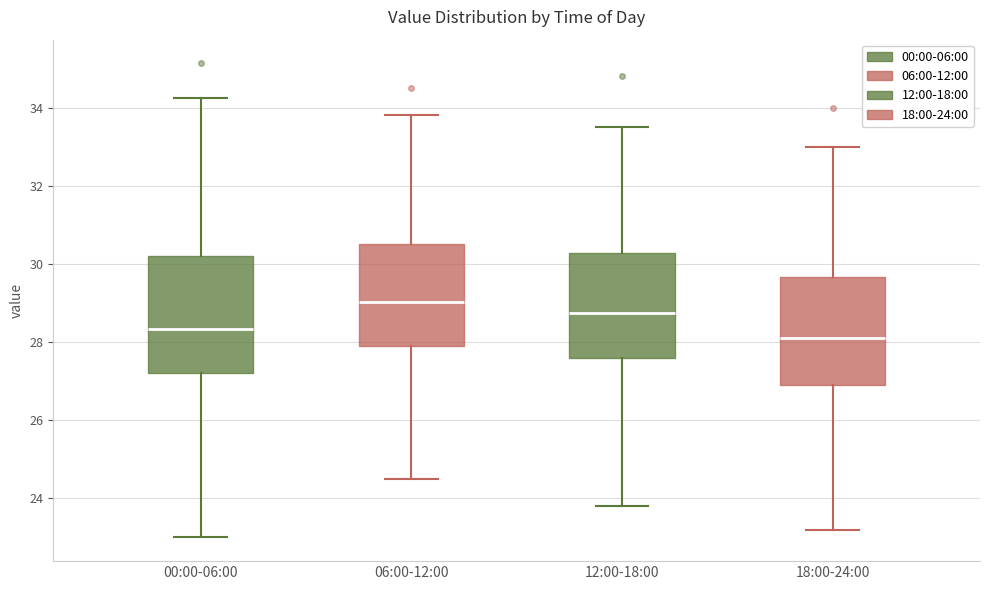

Reading left to right, read every box against the y-axis: the position of its median line, the range the box covers, and the ends of its whiskers. The values are not printed on the chart, so give them approximately, as read against the axis.

00:00-06:00: median 28.4, box 27.2 to 30.2, whiskers 23.0 to 34.2
06:00-12:00: median 29.0, box 27.8 to 30.6, whiskers 24.6 to 33.8
12:00-18:00: median 28.8, box 27.6 to 30.2, whiskers 23.8 to 33.6
18:00-24:00: median 28.2, box 27.0 to 29.6, whiskers 23.2 to 33.0